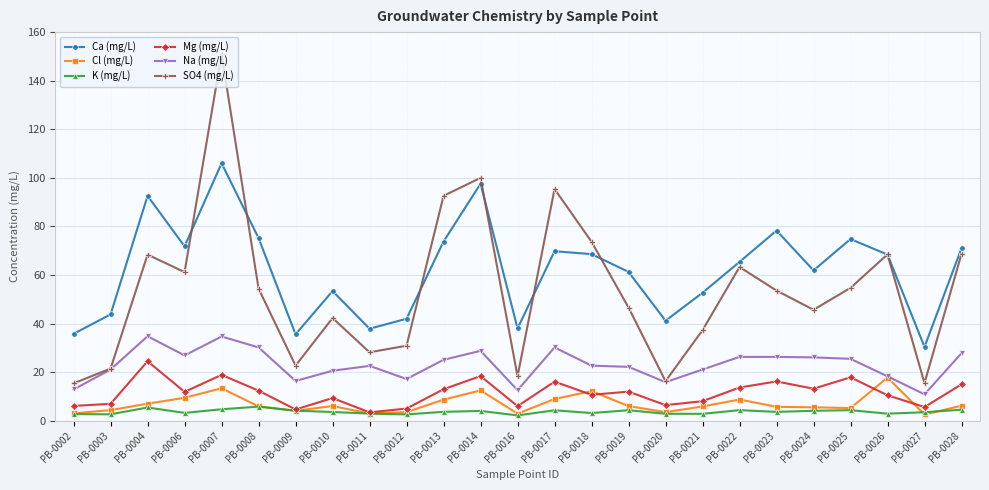

What is the average value of the Cl (mg/L) series?

6.9